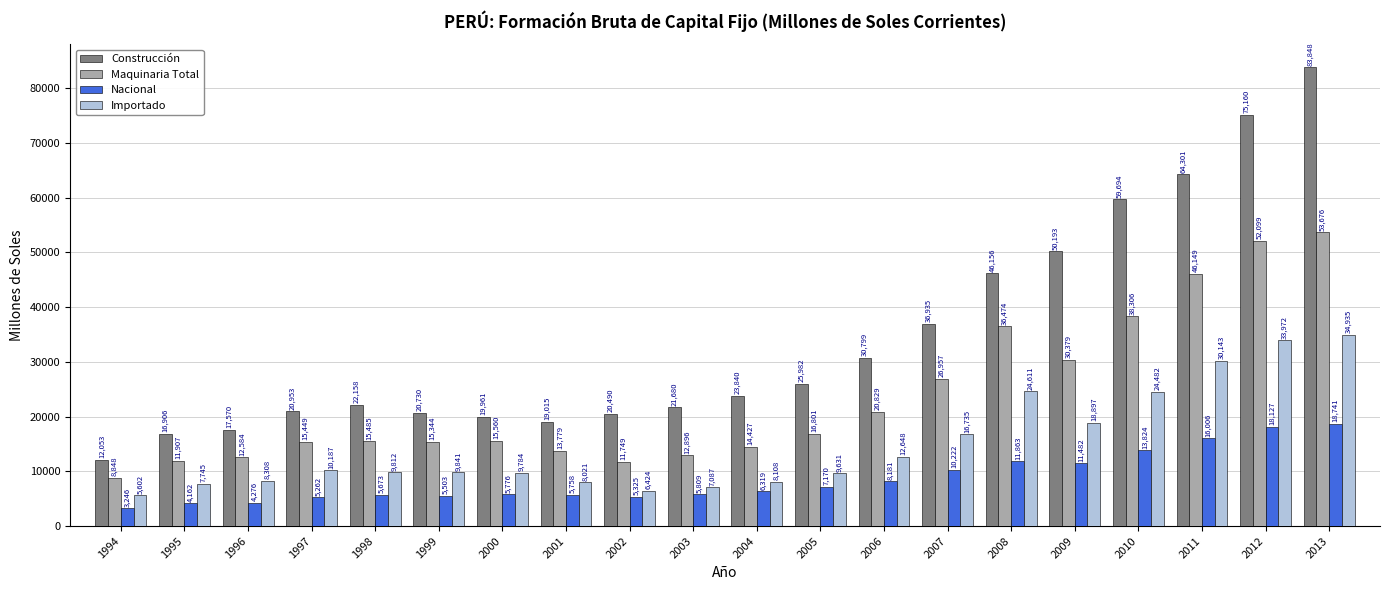

True or false: Importado has a value of 9631 at 2005.

True